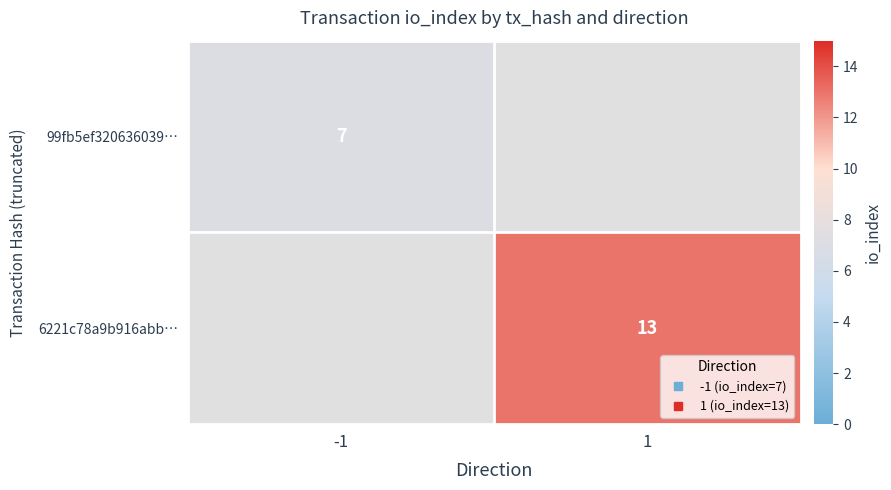

Is it true that 6221c78a9b916abb… equals 18.8 at 1?

False